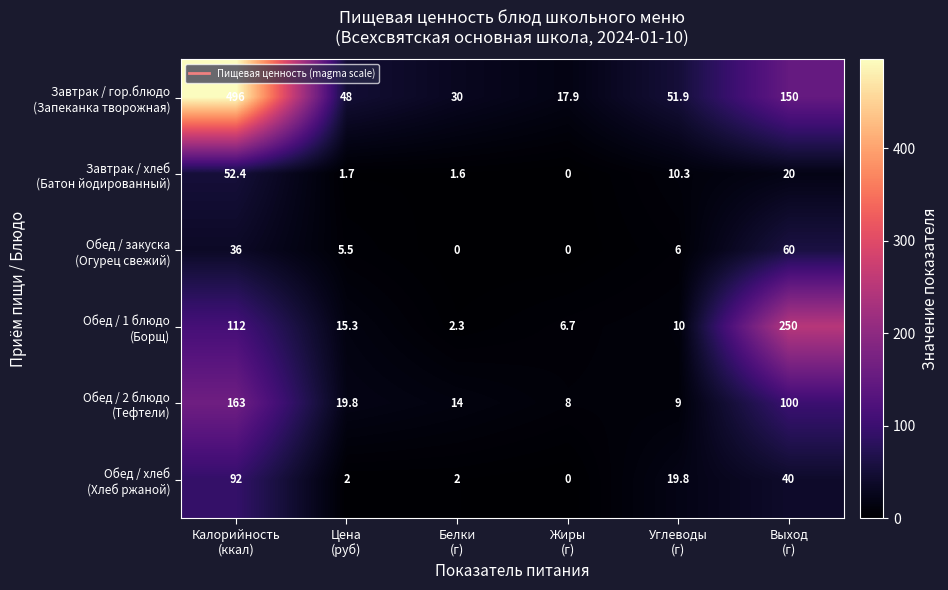

What is the greatest value displayed?

496.0